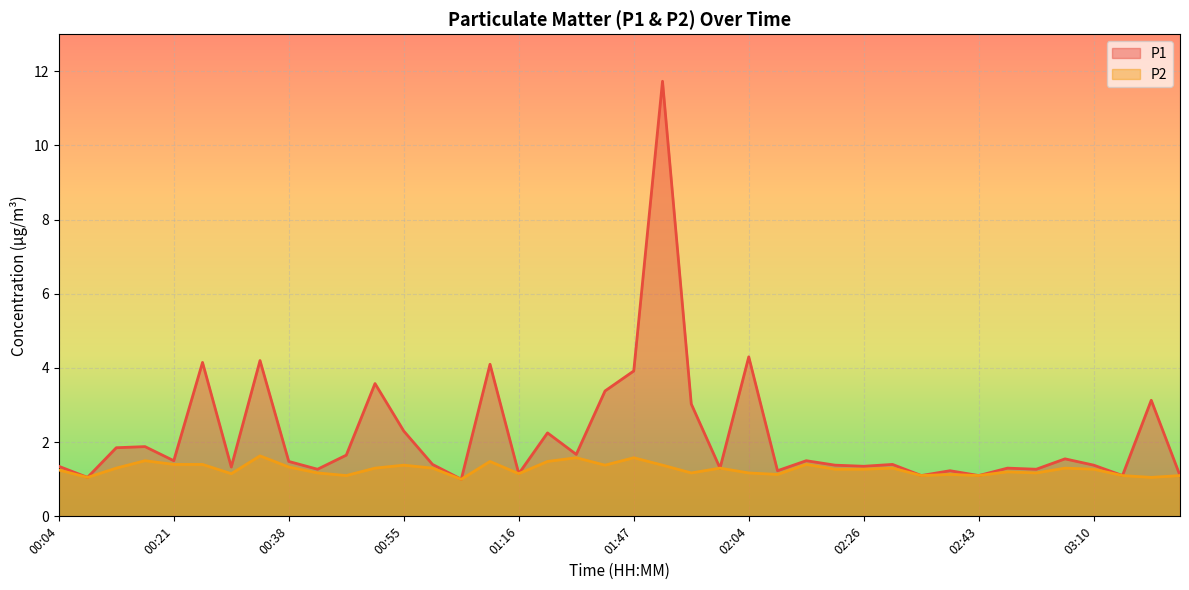

Is the value of P2 at 00:46 greater than the value of P1 at 02:09?

No